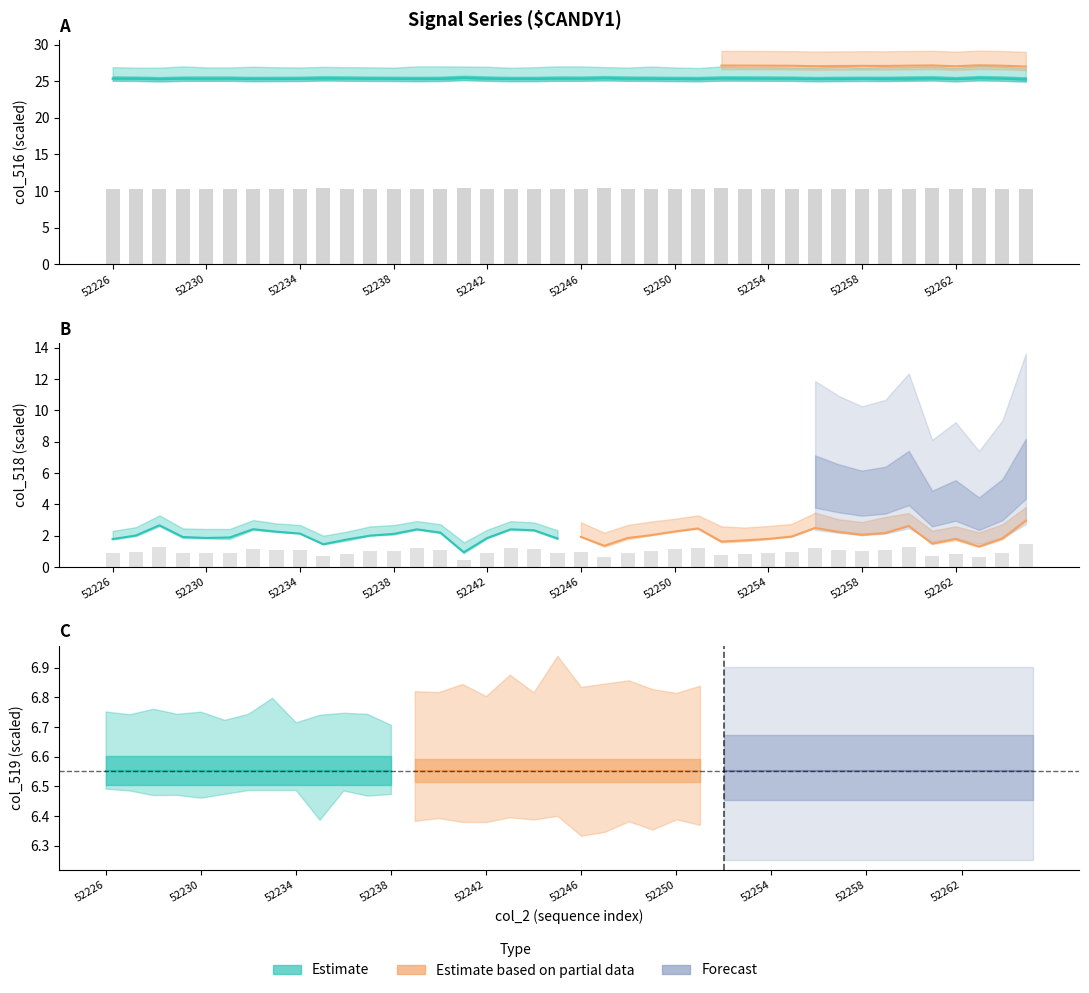

Which series has the widest spread of values?

col_518